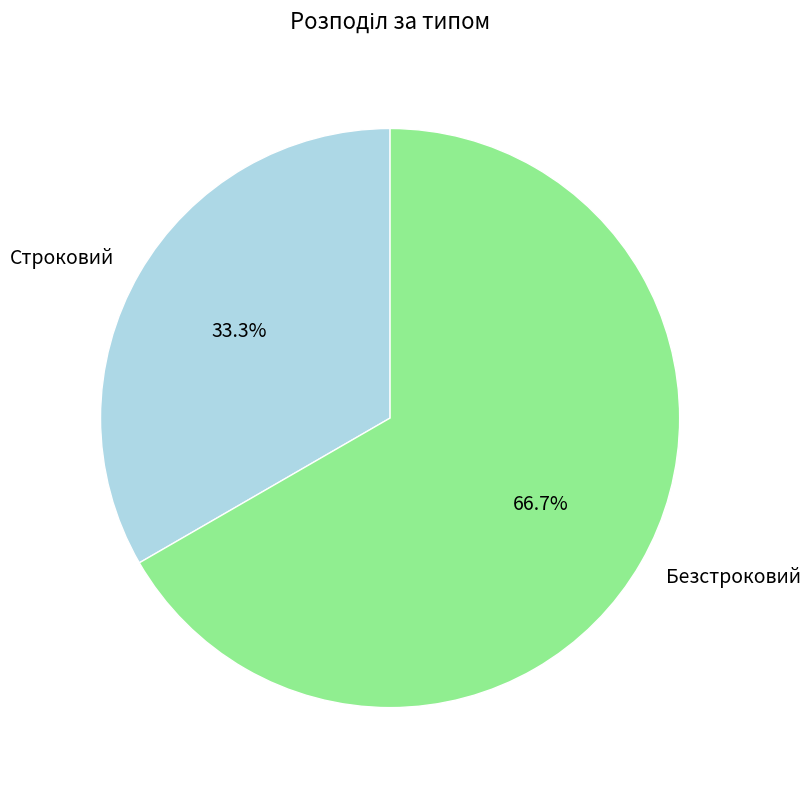

How many slices are in this pie chart?

2